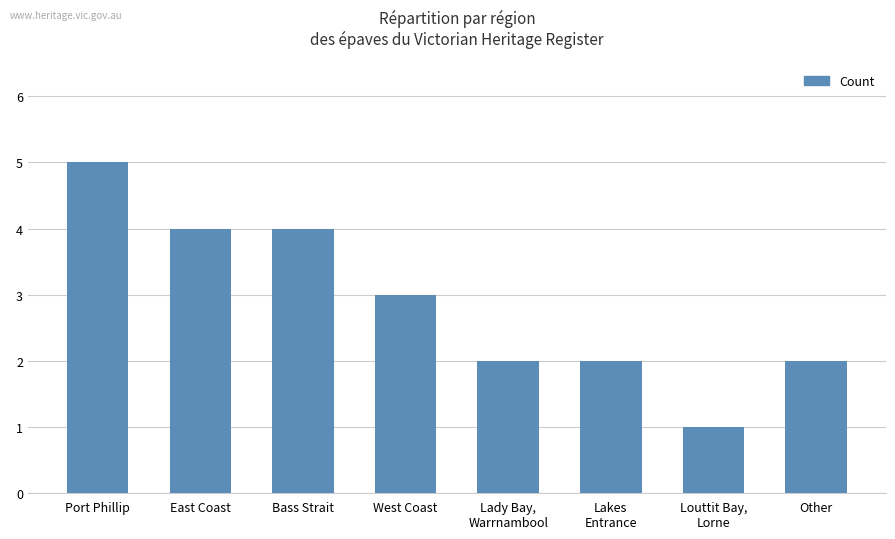

What is the average value?

3